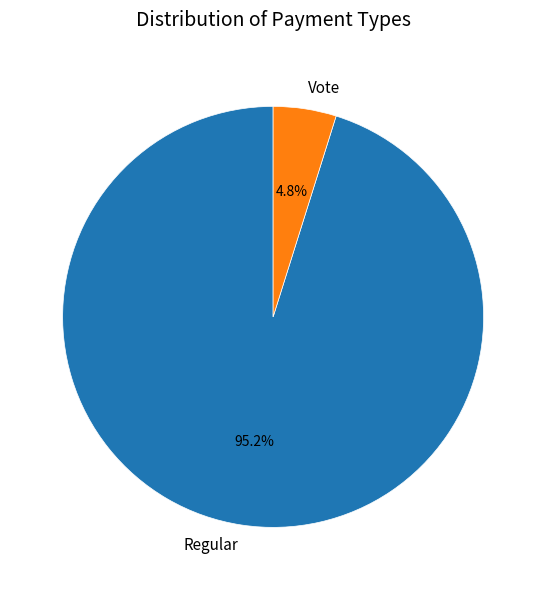

Which category accounts for the majority?

Regular